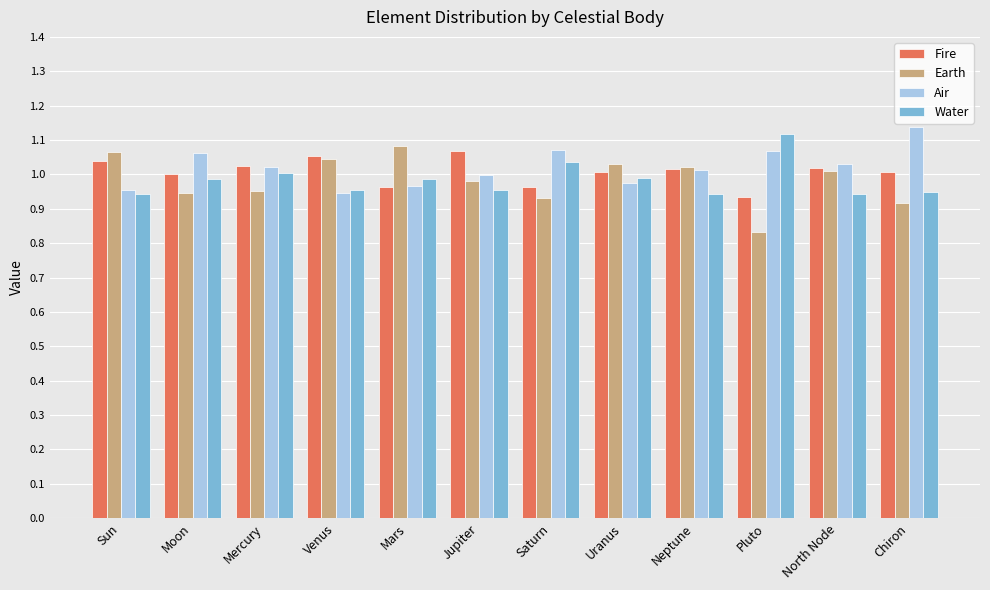

How many bars are there in each group?

4